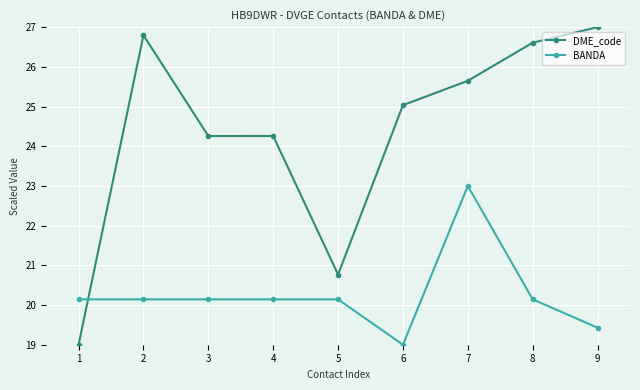

How many values in the DME_code series exceed 25?

5